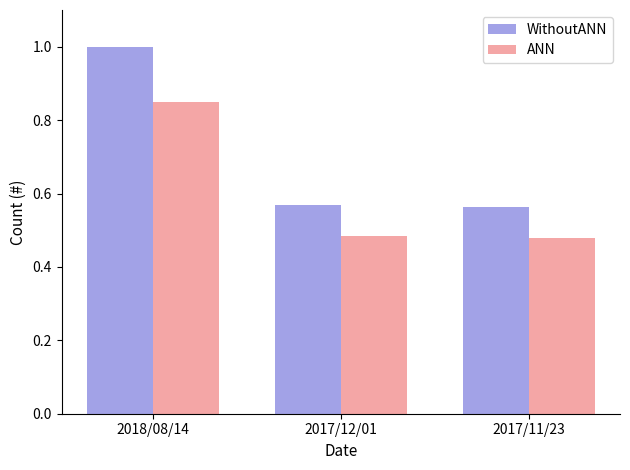

Is it true that ANN equals 0.2 at 2017/11/23?

False